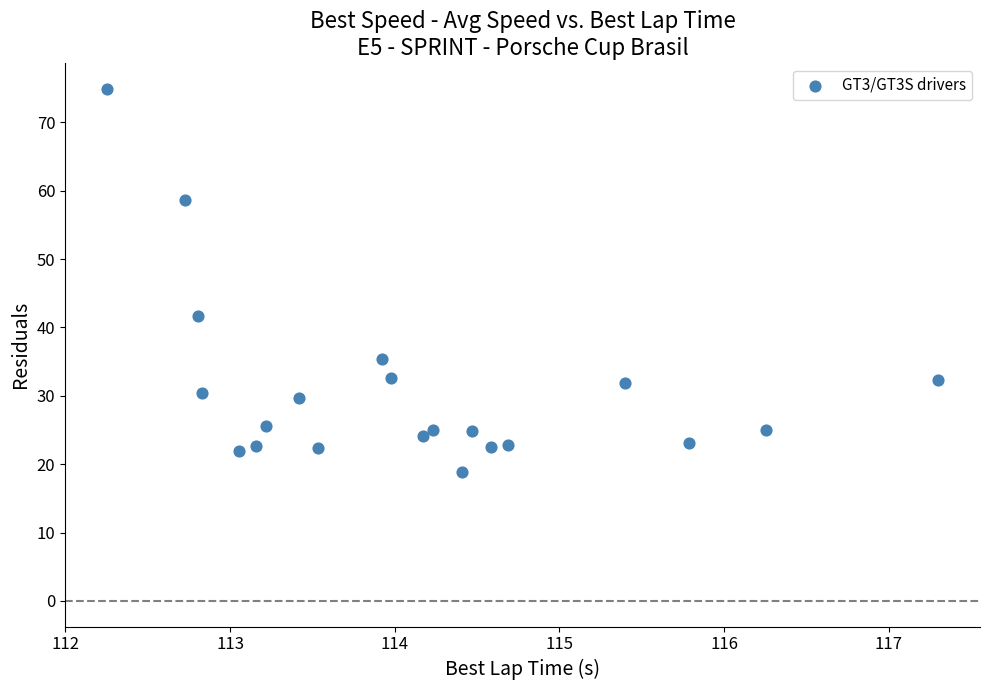

What Y value in the scatter plot is closest to 46?

41.7